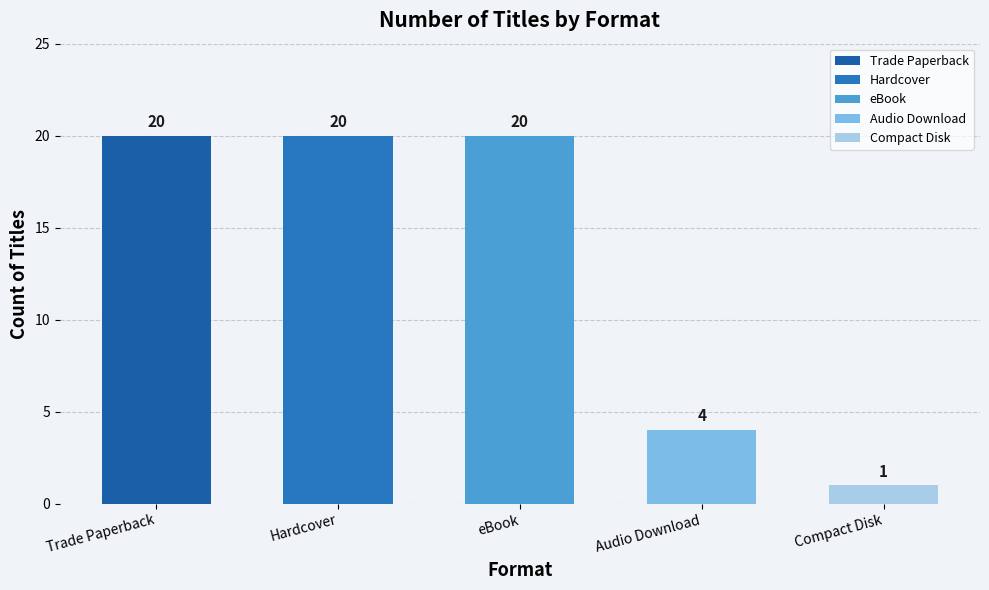

Between eBook and Hardcover, which is larger?

Hardcover